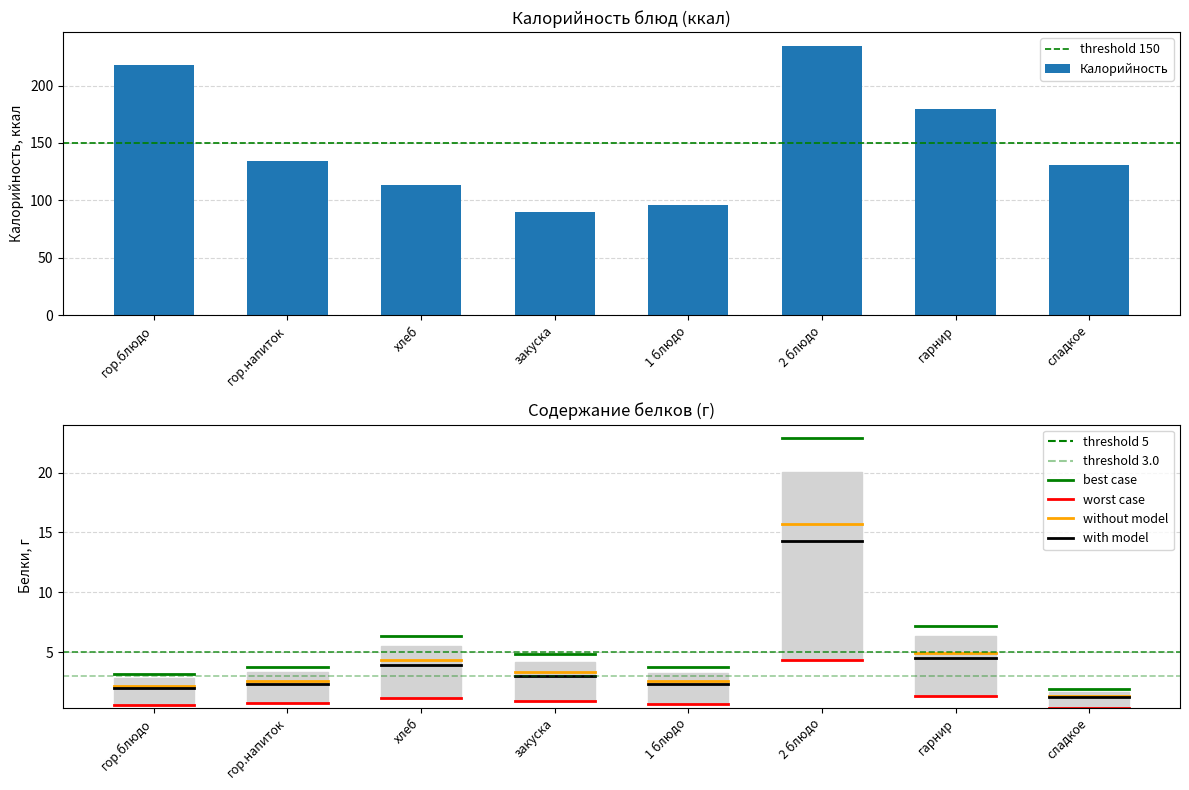

Which label corresponds to the largest value in the chart?

2 блюдо